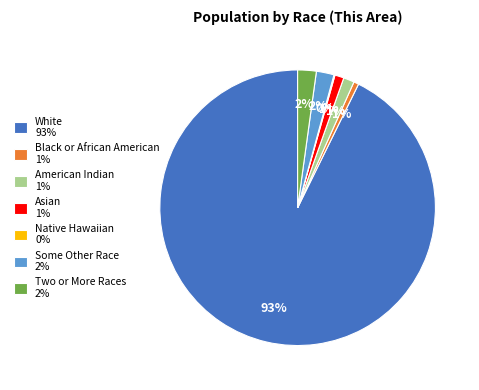

Which has a higher value, Some Other Race 2% or Black or African American 1%?

Some Other Race 2%